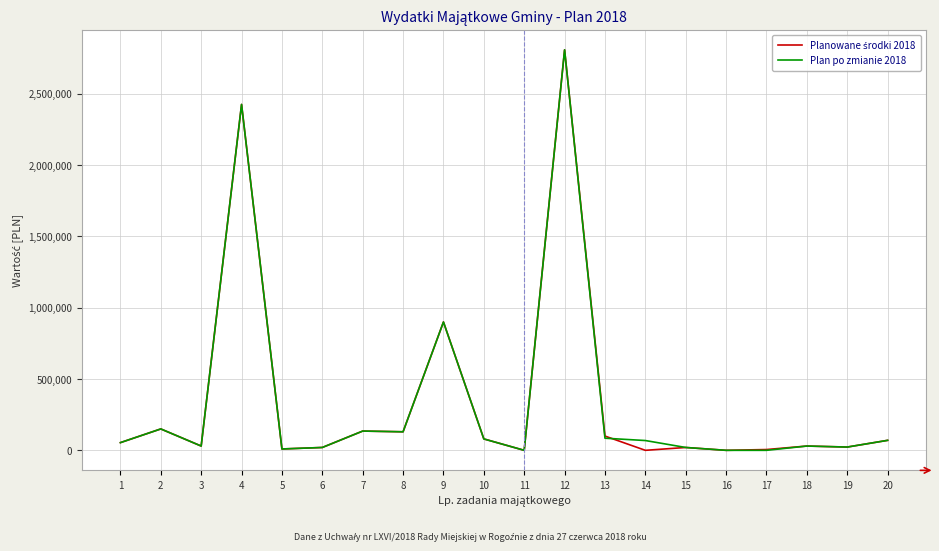

The value of Plan po zmianie 2018 at 15 is 20000.0. True or false?

True